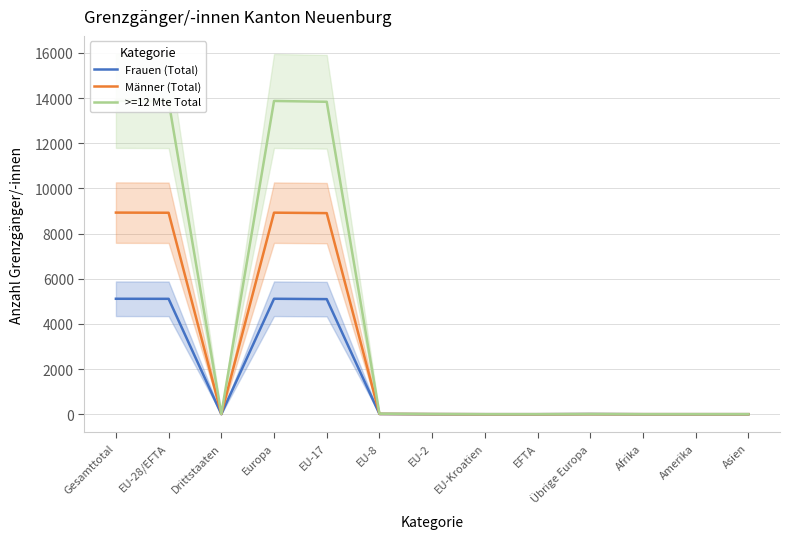

At which category does >=12 Mte Total reach its first local valley?

Drittstaaten